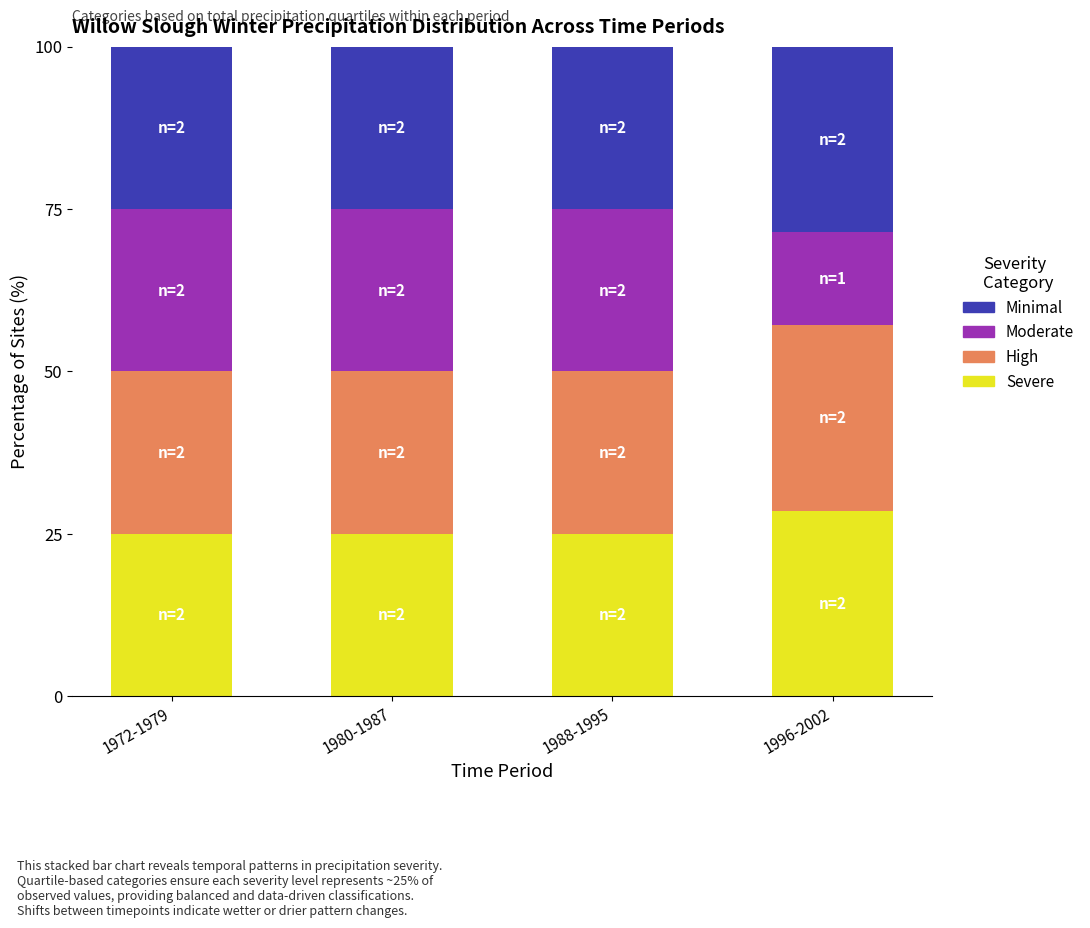

What are all the series names shown in the legend?

Minimal, Moderate, High, Severe